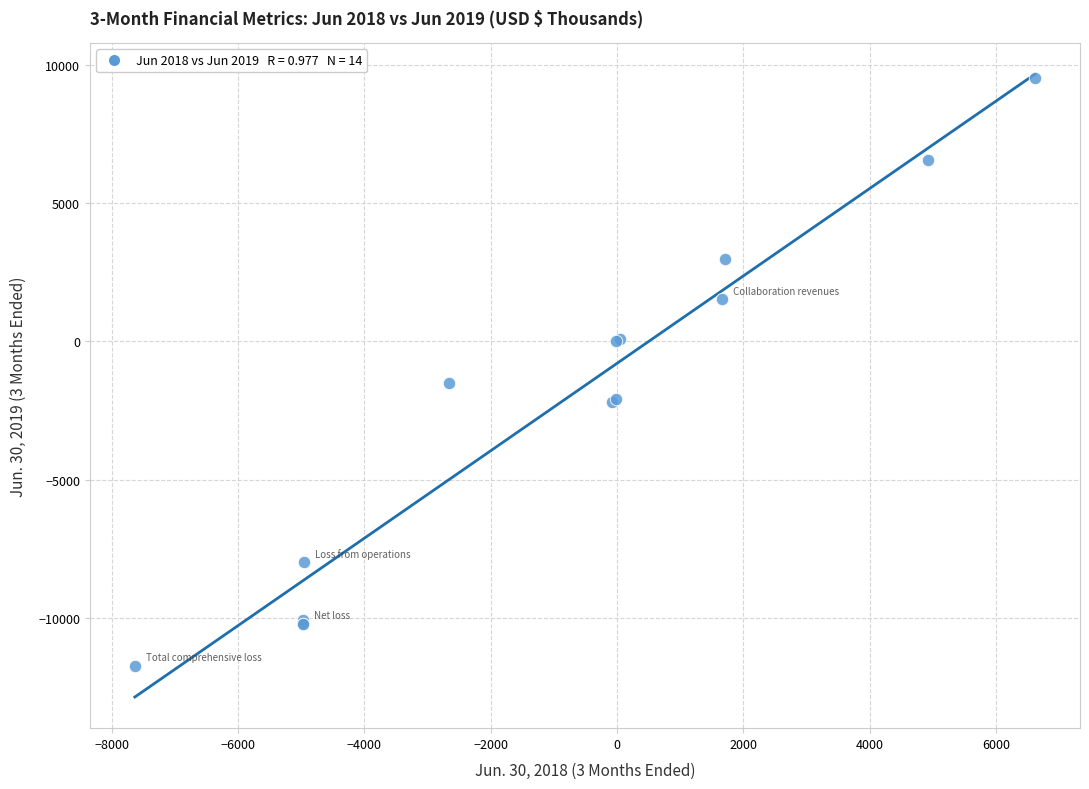

What Y value in the scatter plot is closest to -1109?

-1512.0